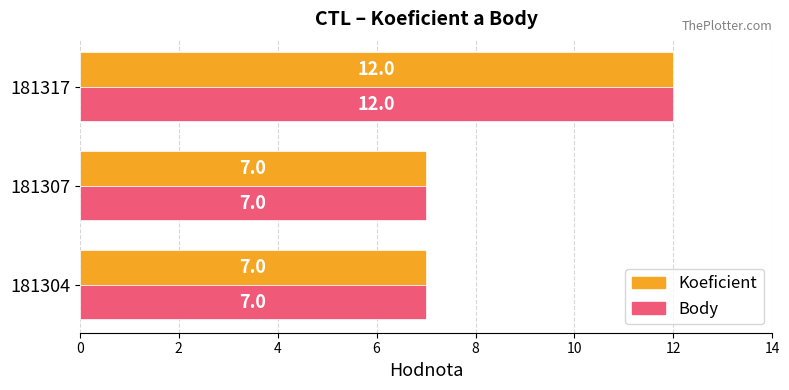

True or false: Body has a value of 7 at 181307.

True